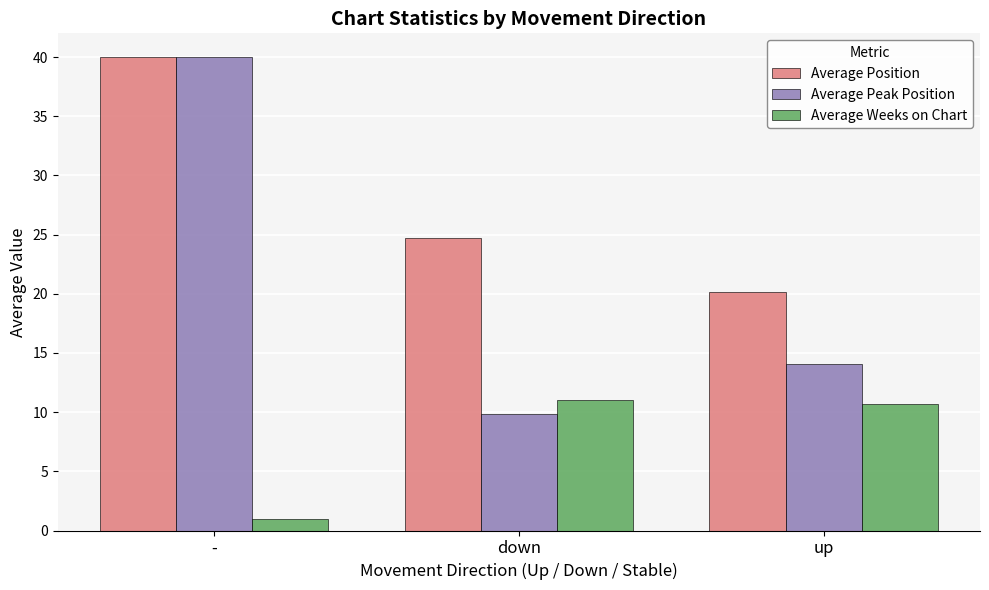

What position from the left is -?

1